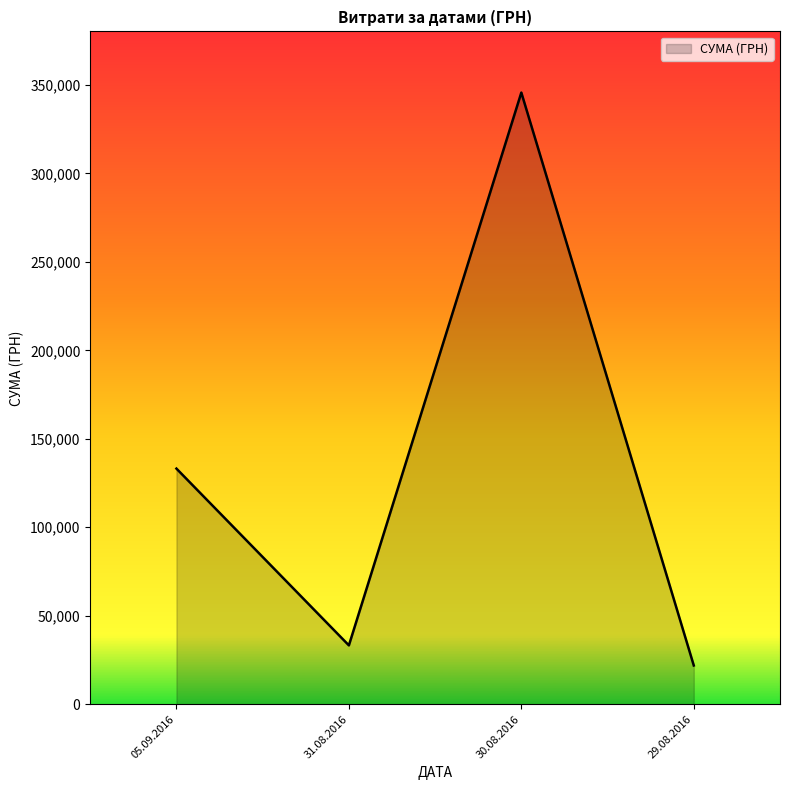

At which category does the chart reach its peak across all series?

30.08.2016